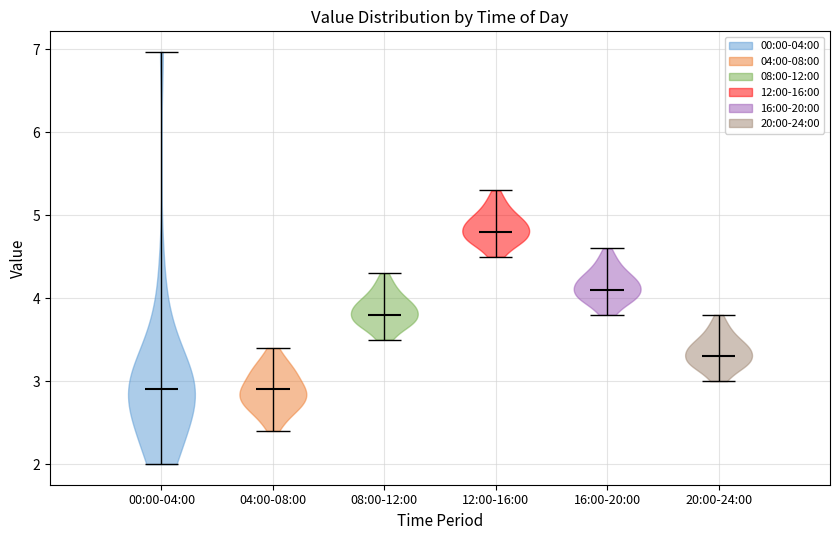

Where does the median line of the violin for 12:00-16:00 sit on the y-axis? The values are not printed on the chart, so give them approximately, as read against the axis.

4.8